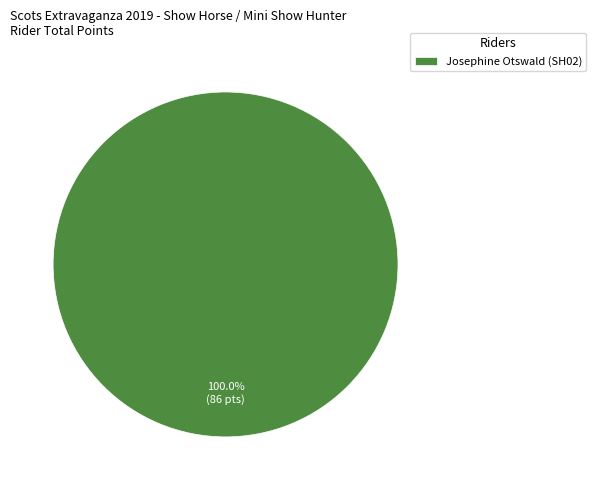

Rank the categories by value from lowest to highest.

Josephine Otswald (SH02)